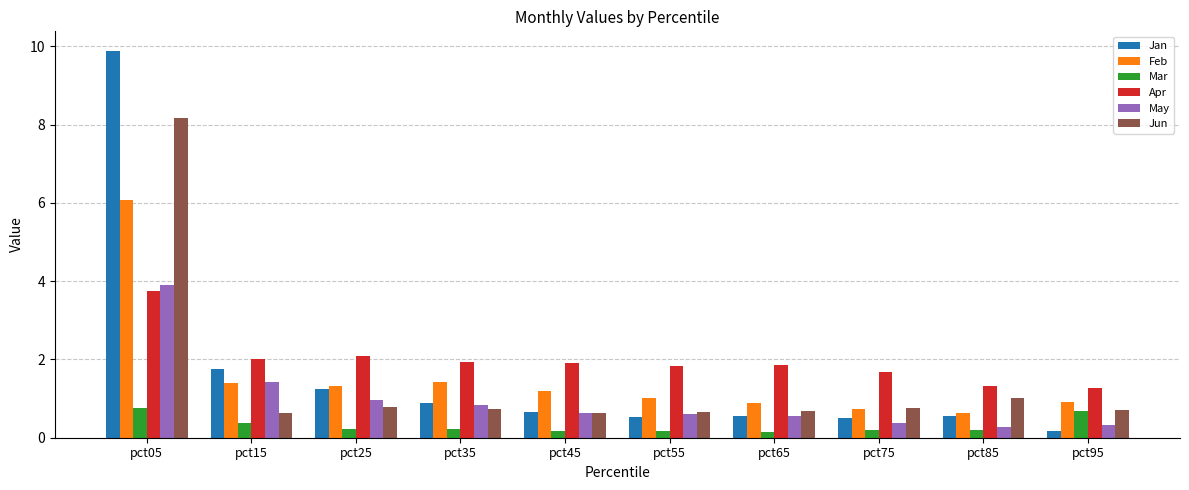

Does the chart contain stacked bars?

No